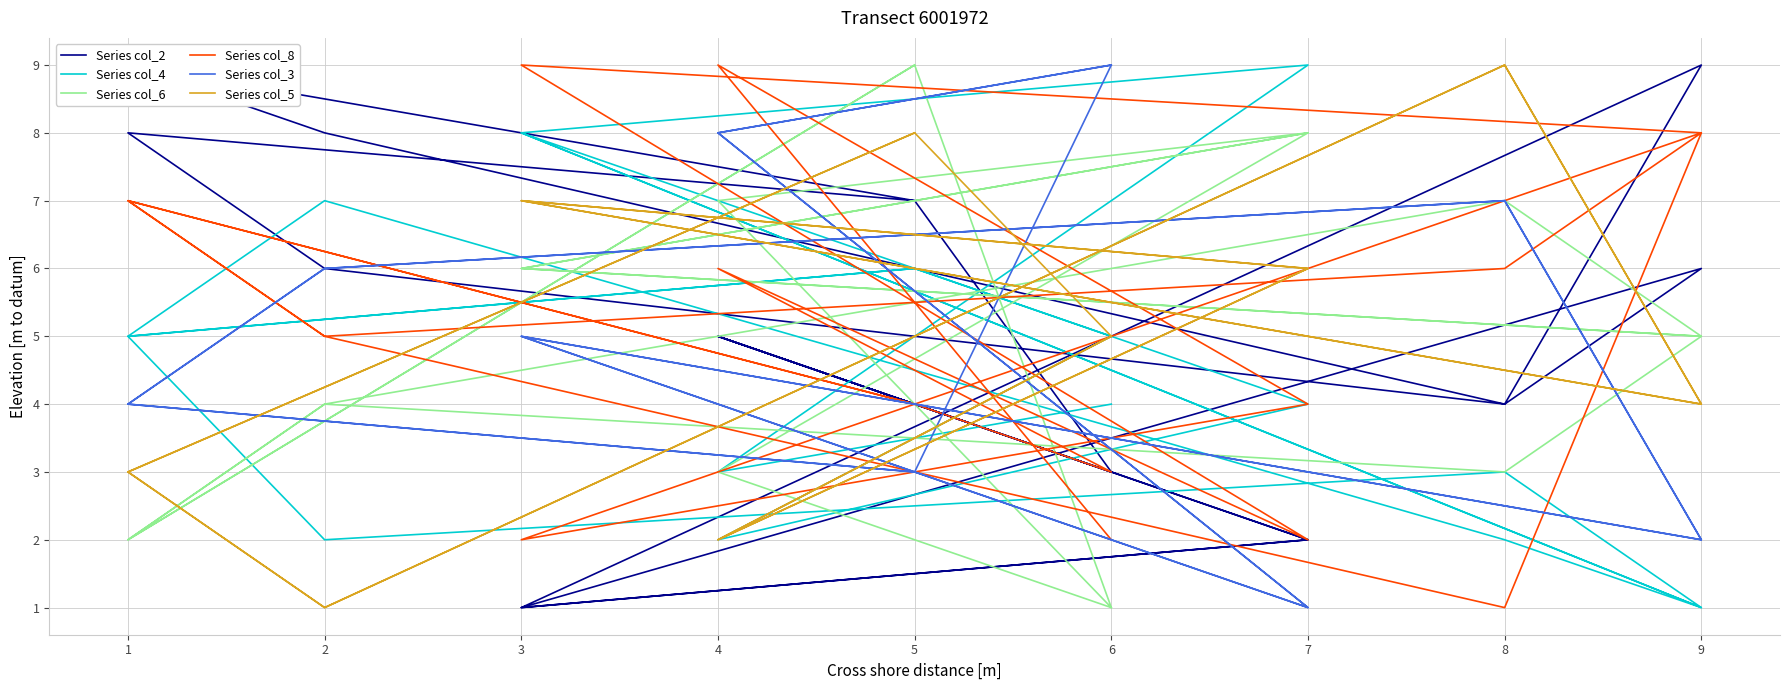

What is the difference between the maximum and second lowest values in the Series col_5 series?

8